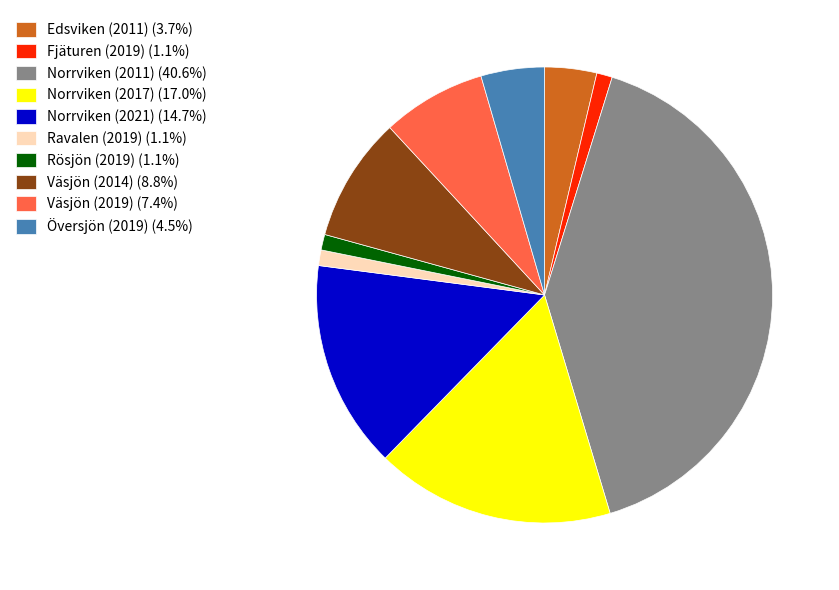

Approximately how many times larger is the value at Norrviken (2011) (40.6%) compared to Rösjön (2019) (1.1%)?

36.7